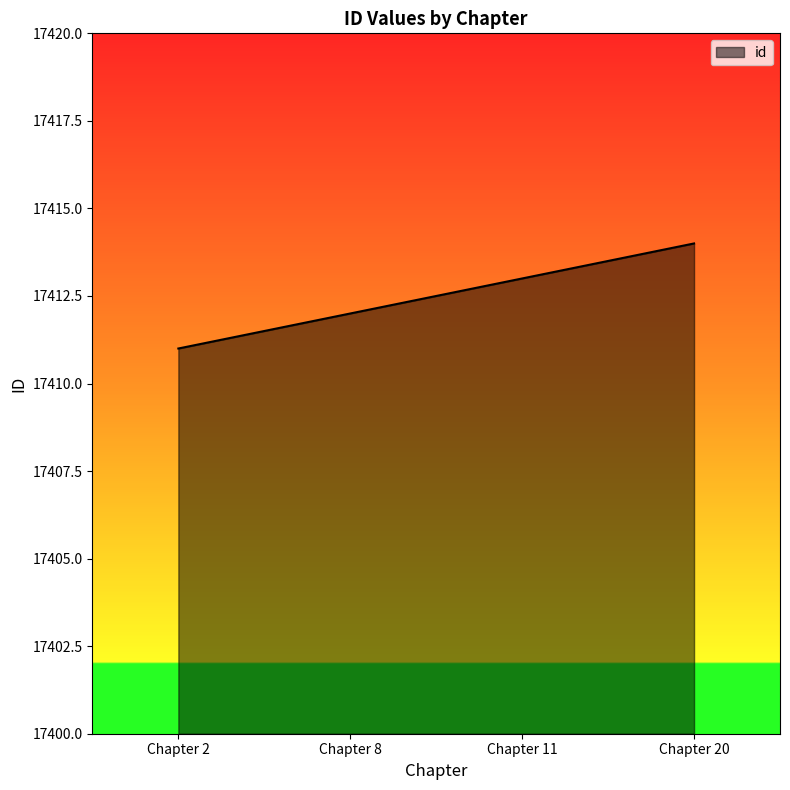

Is it true that the value at Chapter 11 is 28032?

False